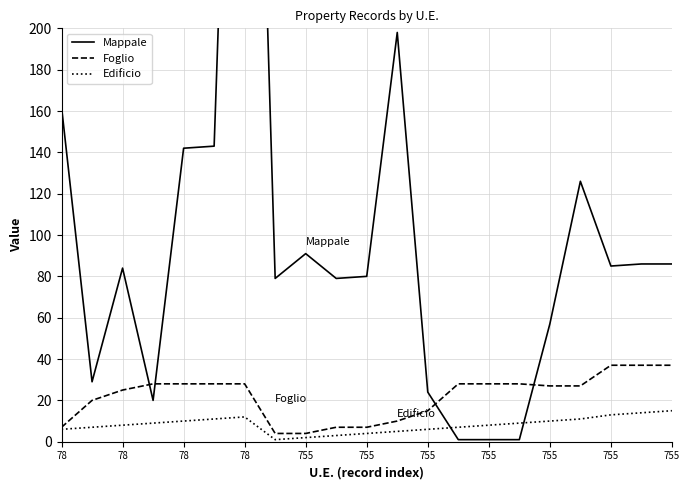

What is the sum of the Edificio values at 12 and 14?

14